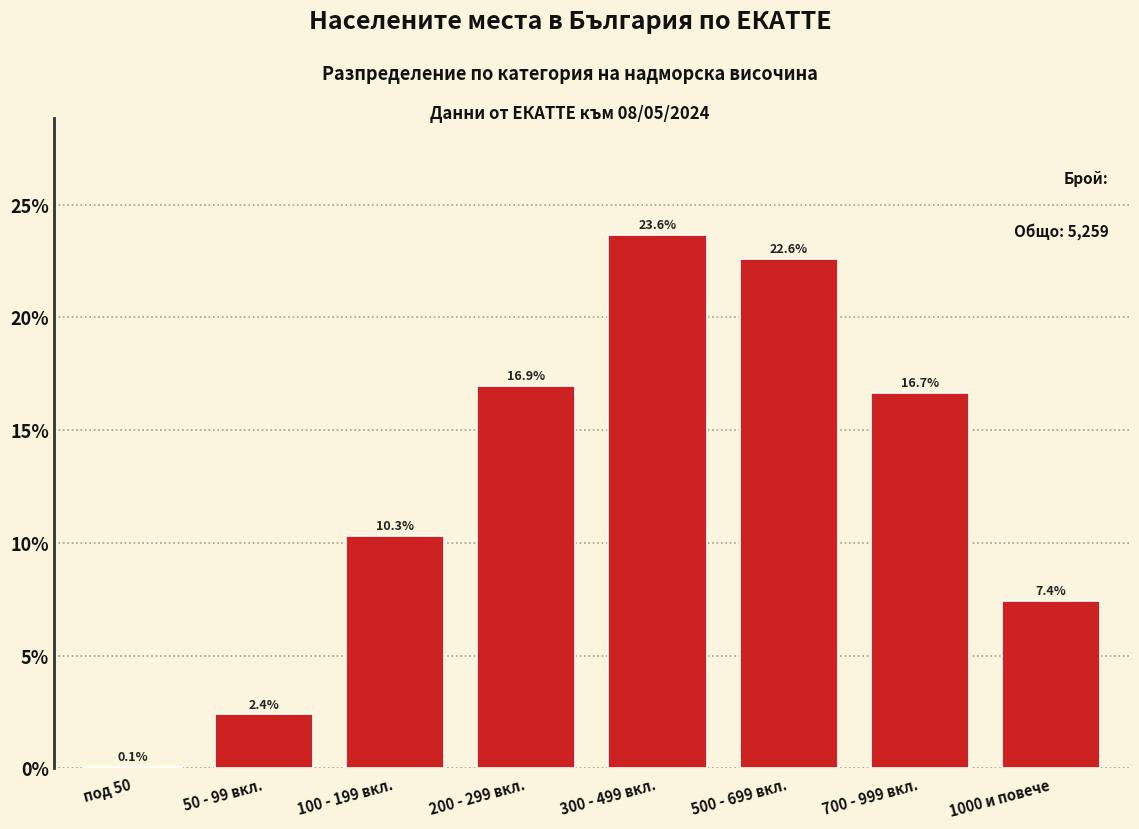

Reading right to left, extract all data points from this chart.

1000 и повече=7.4	700 - 999 вкл.=16.7	500 - 699 вкл.=22.6	300 - 499 вкл.=23.6	200 - 299 вкл.=16.9	100 - 199 вкл.=10.3	50 - 99 вкл.=2.4	под 50=0.1